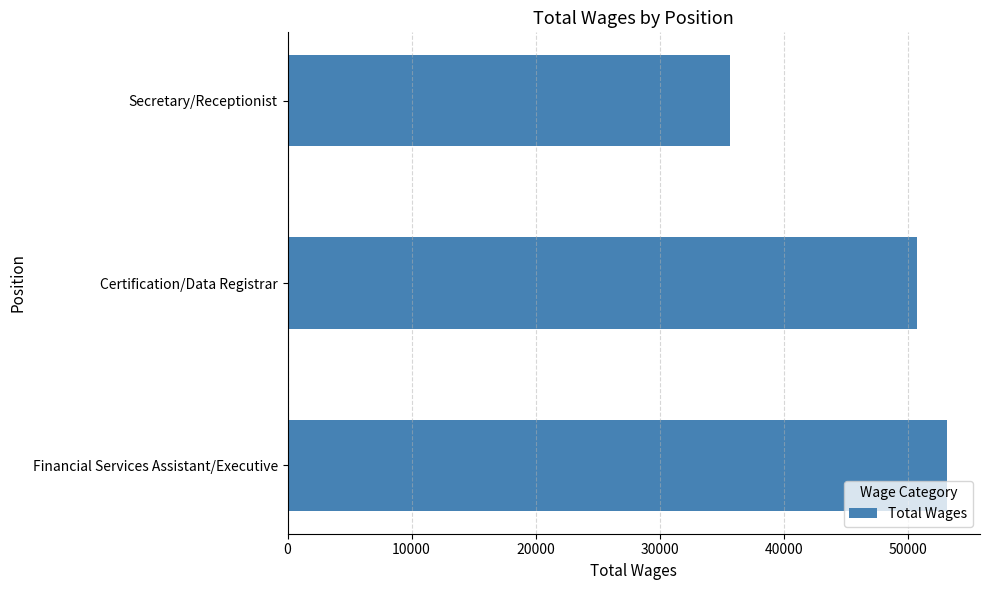

True or false: the data shows 72857 at Certification/Data Registrar.

False